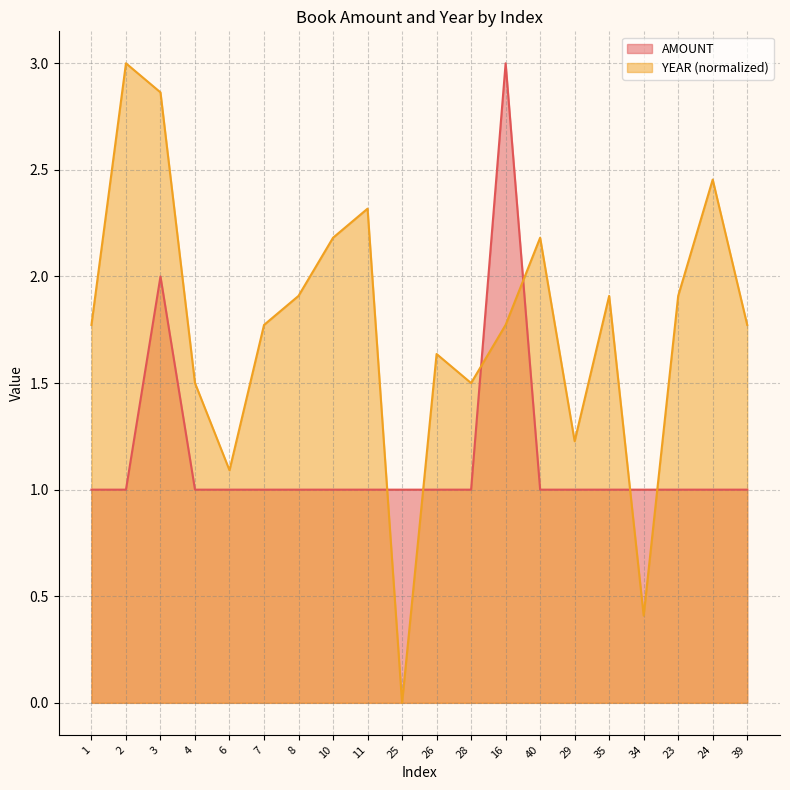

How many data points does each series have?

20